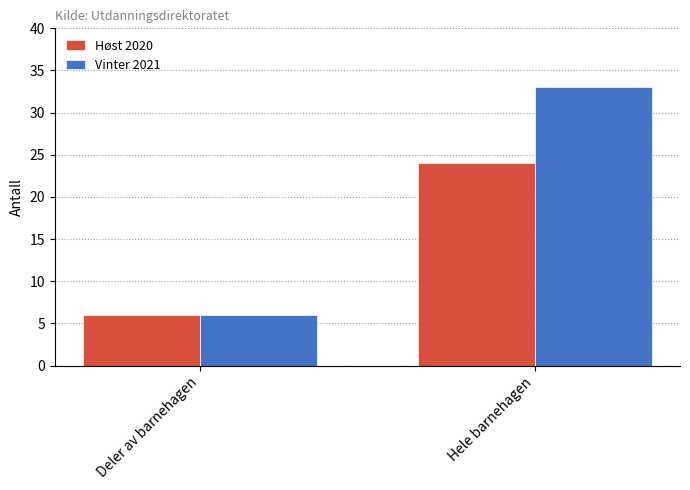

Which series changed the most between Deler av barnehagen and Hele barnehagen?

Vinter 2021